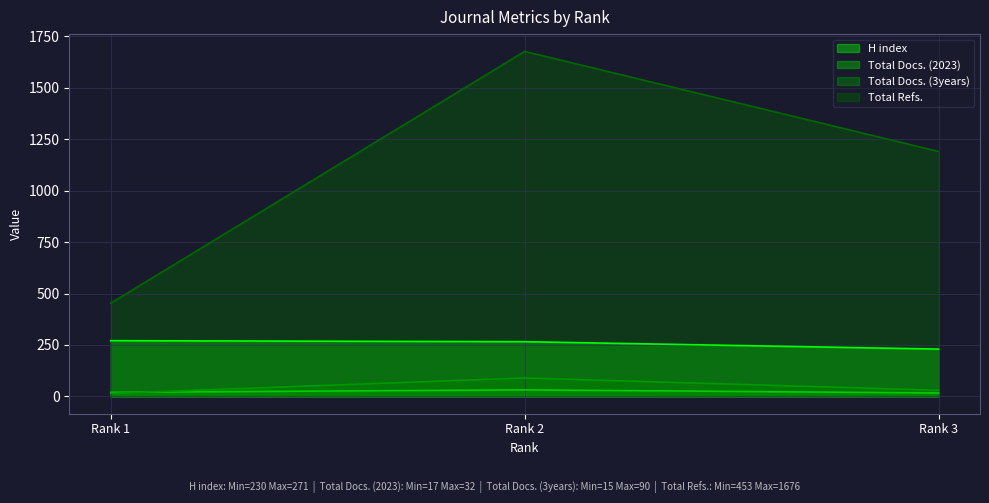

How many lines are shown in the chart?

4